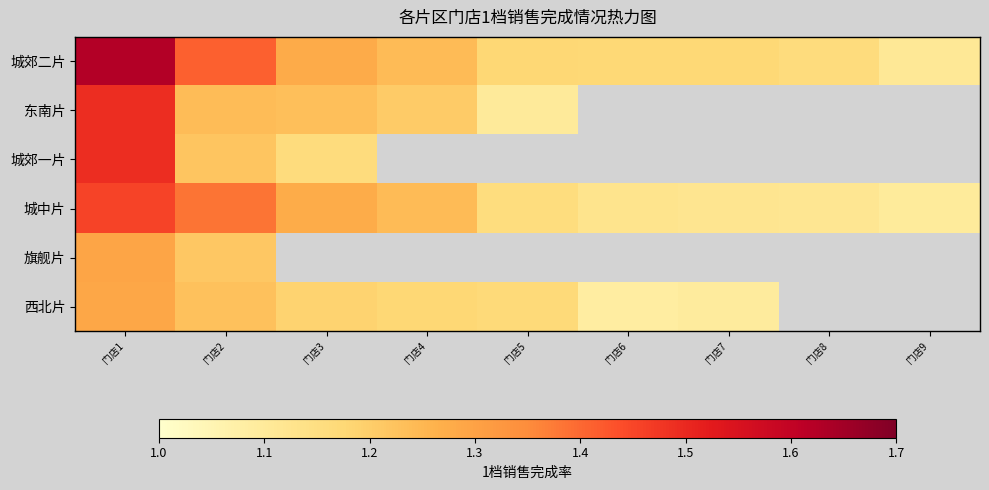

Rank the categories by 城郊二片 value from lowest to highest.

门店9, 门店8, 门店7, 门店6, 门店5, 门店4, 门店3, 门店2, 门店1